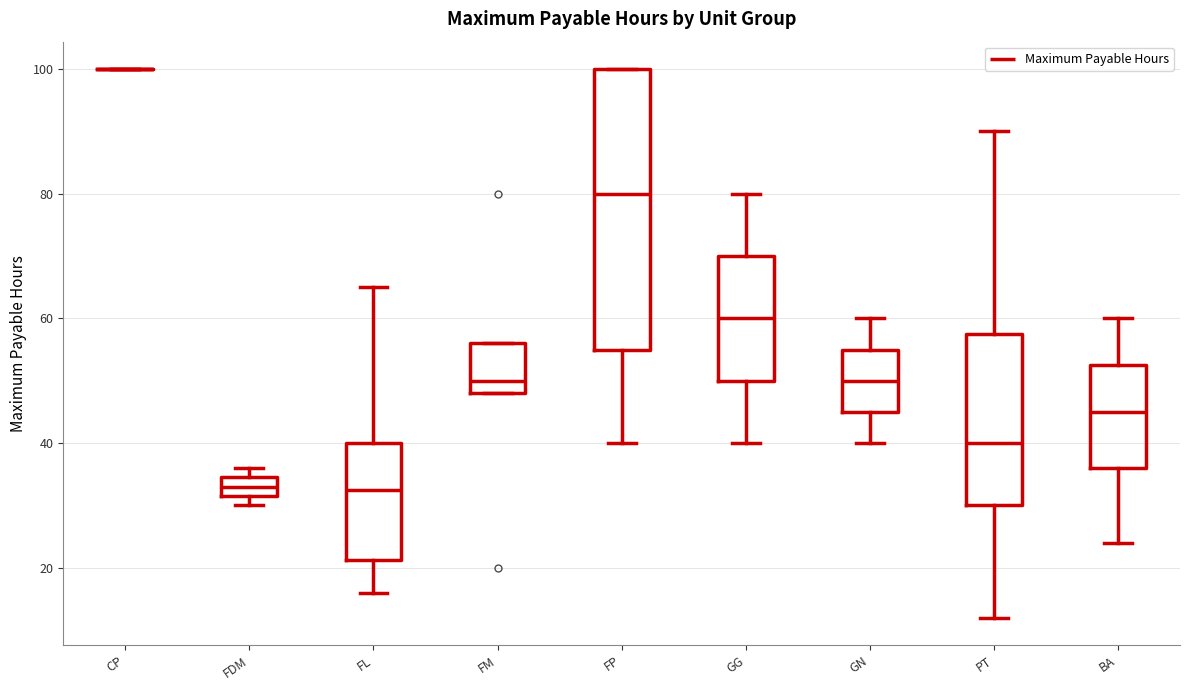

Comparing the boxes themselves (not the whiskers), which one is the tallest?

FP